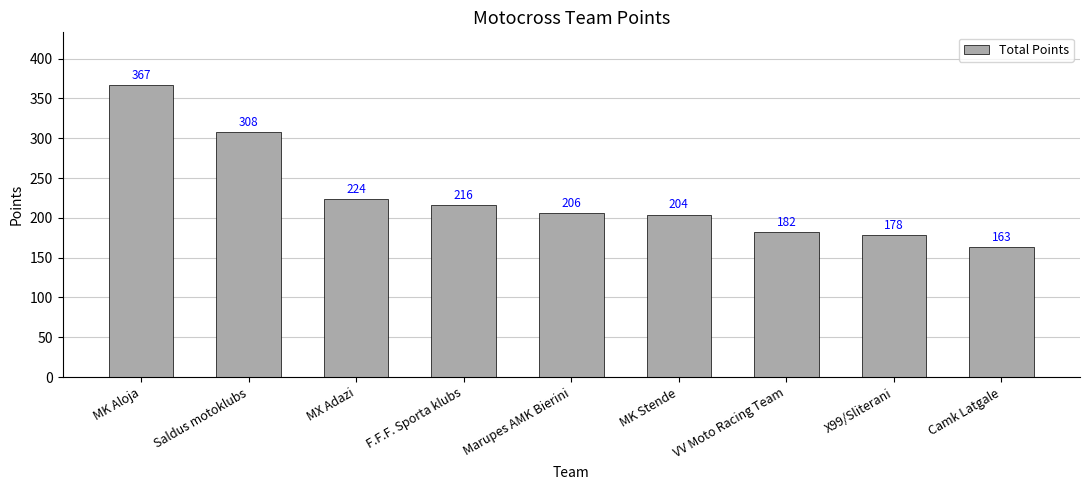

Rank the categories by value from lowest to highest.

Camk Latgale, X99/Sliterani, VV Moto Racing Team, MK Stende, Marupes AMK Bierini, F.F.F. Sporta klubs, MX Adazi, Saldus motoklubs, MK Aloja